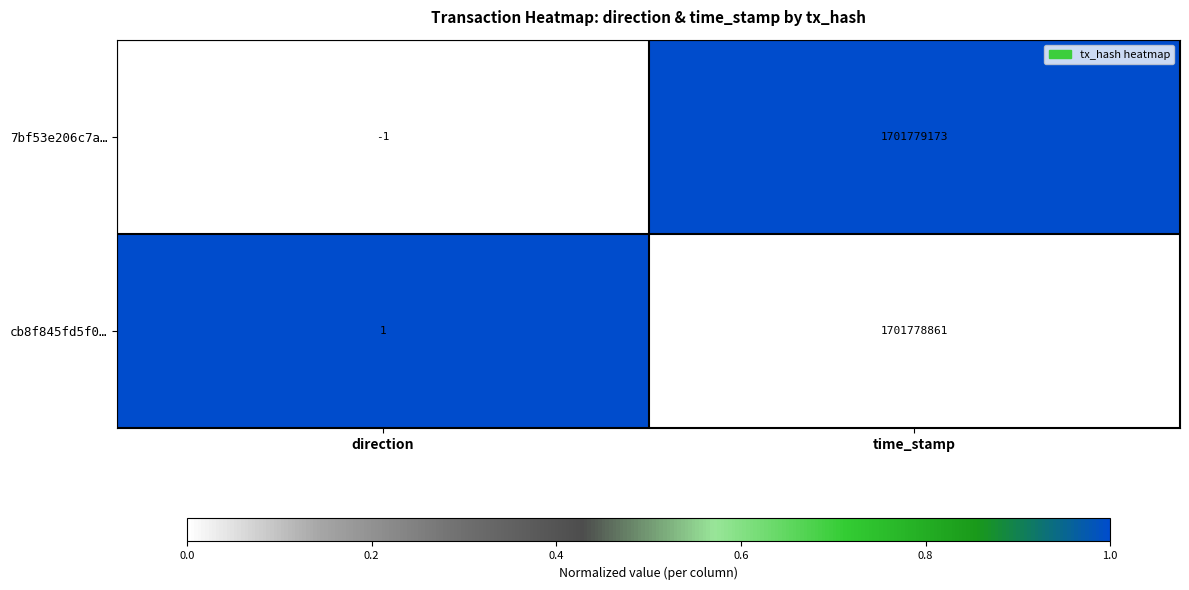

Which series has the largest range (max minus min)?

7bf53e206c7a…